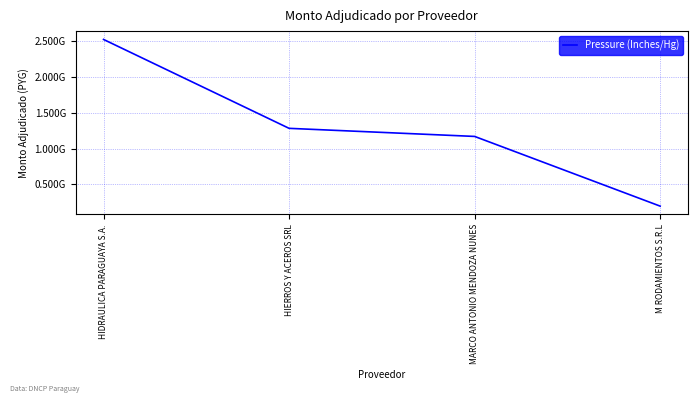

List the labels in order of value, largest first.

HIDRAULICA PARAGUAYA S.A., HIERROS Y ACEROS SRL, MARCO ANTONIO MENDOZA NUNES, M RODAMIENTOS S.R.L